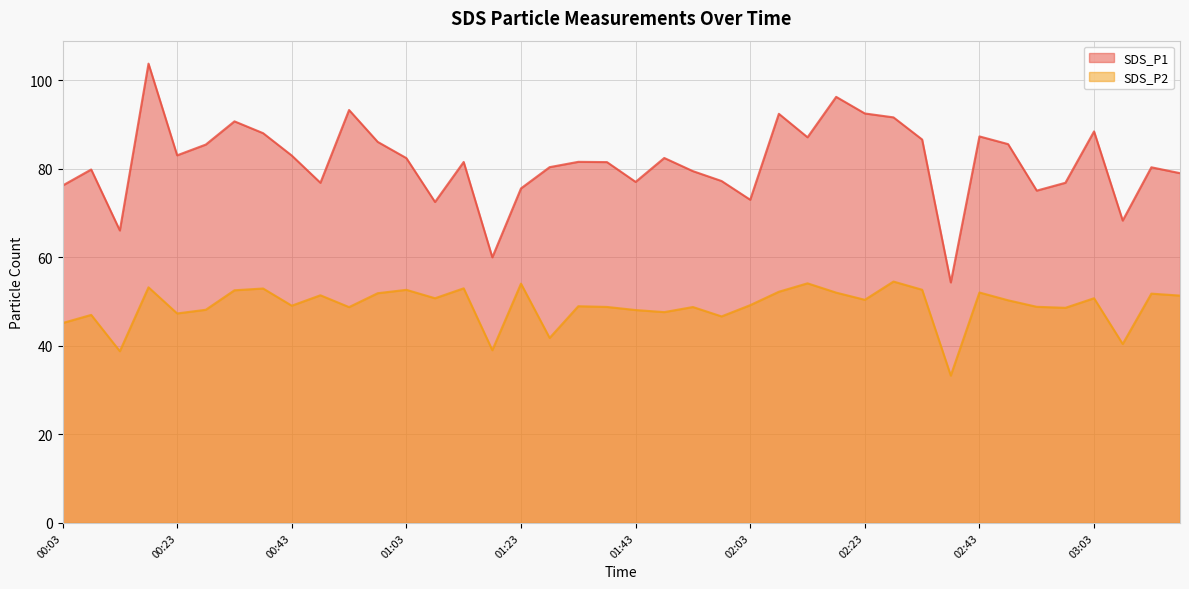

True or false: SDS_P1 and SDS_P2 cross at least once.

False